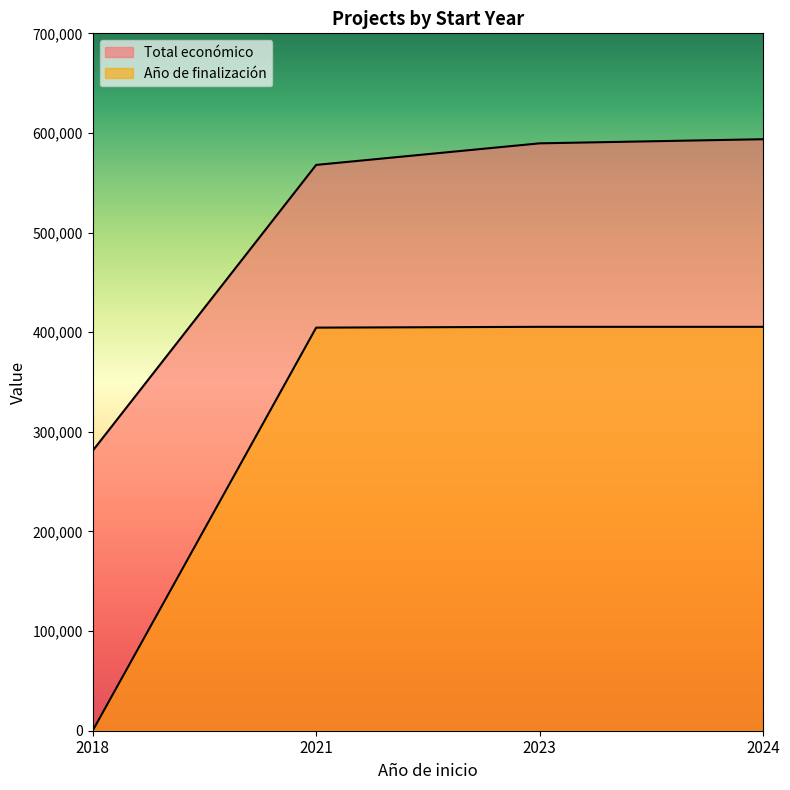

How many lines are shown in the chart?

2